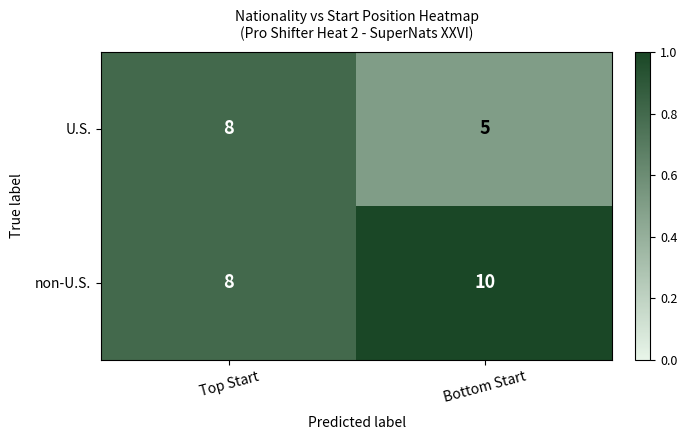

Reading left to right, list all the values displayed in this chart.

U.S.: Top Start=8	Bottom Start=5
non-U.S.: Top Start=8	Bottom Start=10